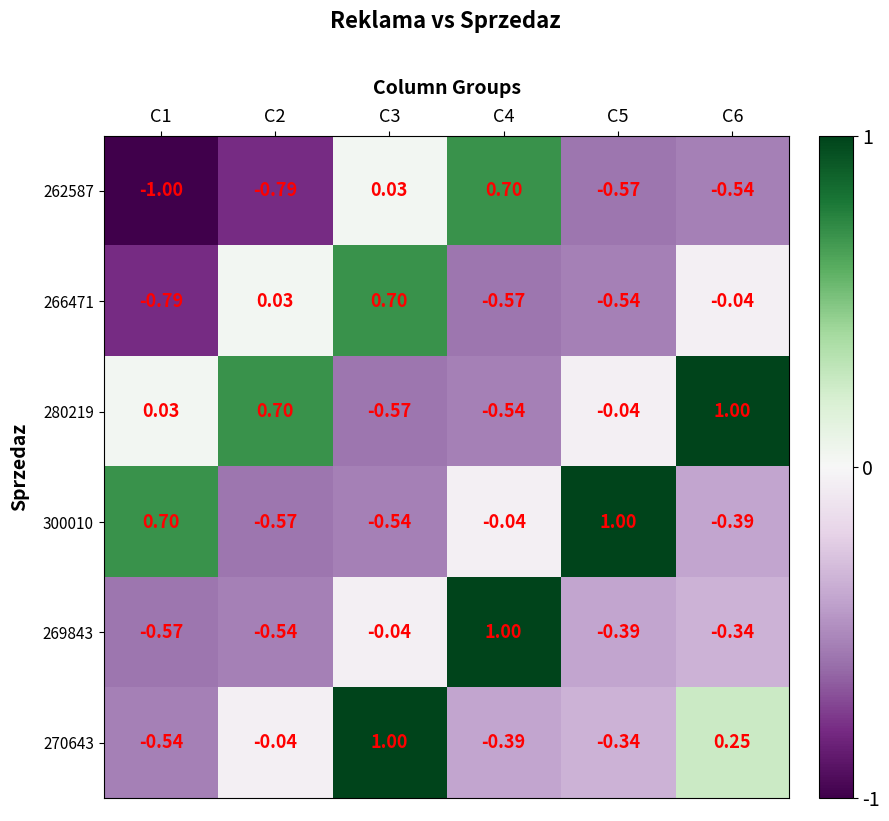

Is the value of 280219 at C5 greater than the value of 269843 at C6?

Yes